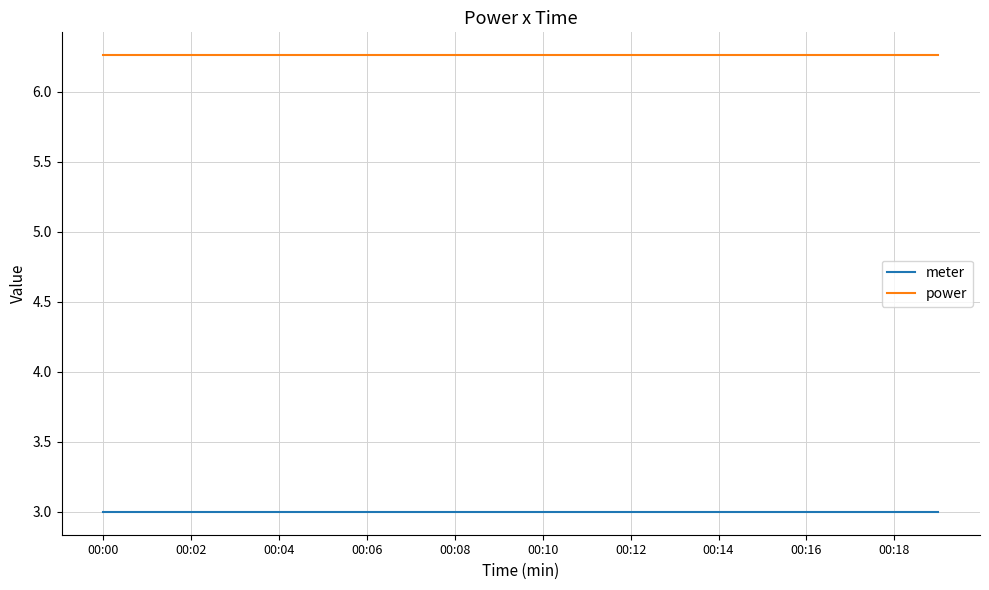

Does the chart display data point markers on the line(s)?

No